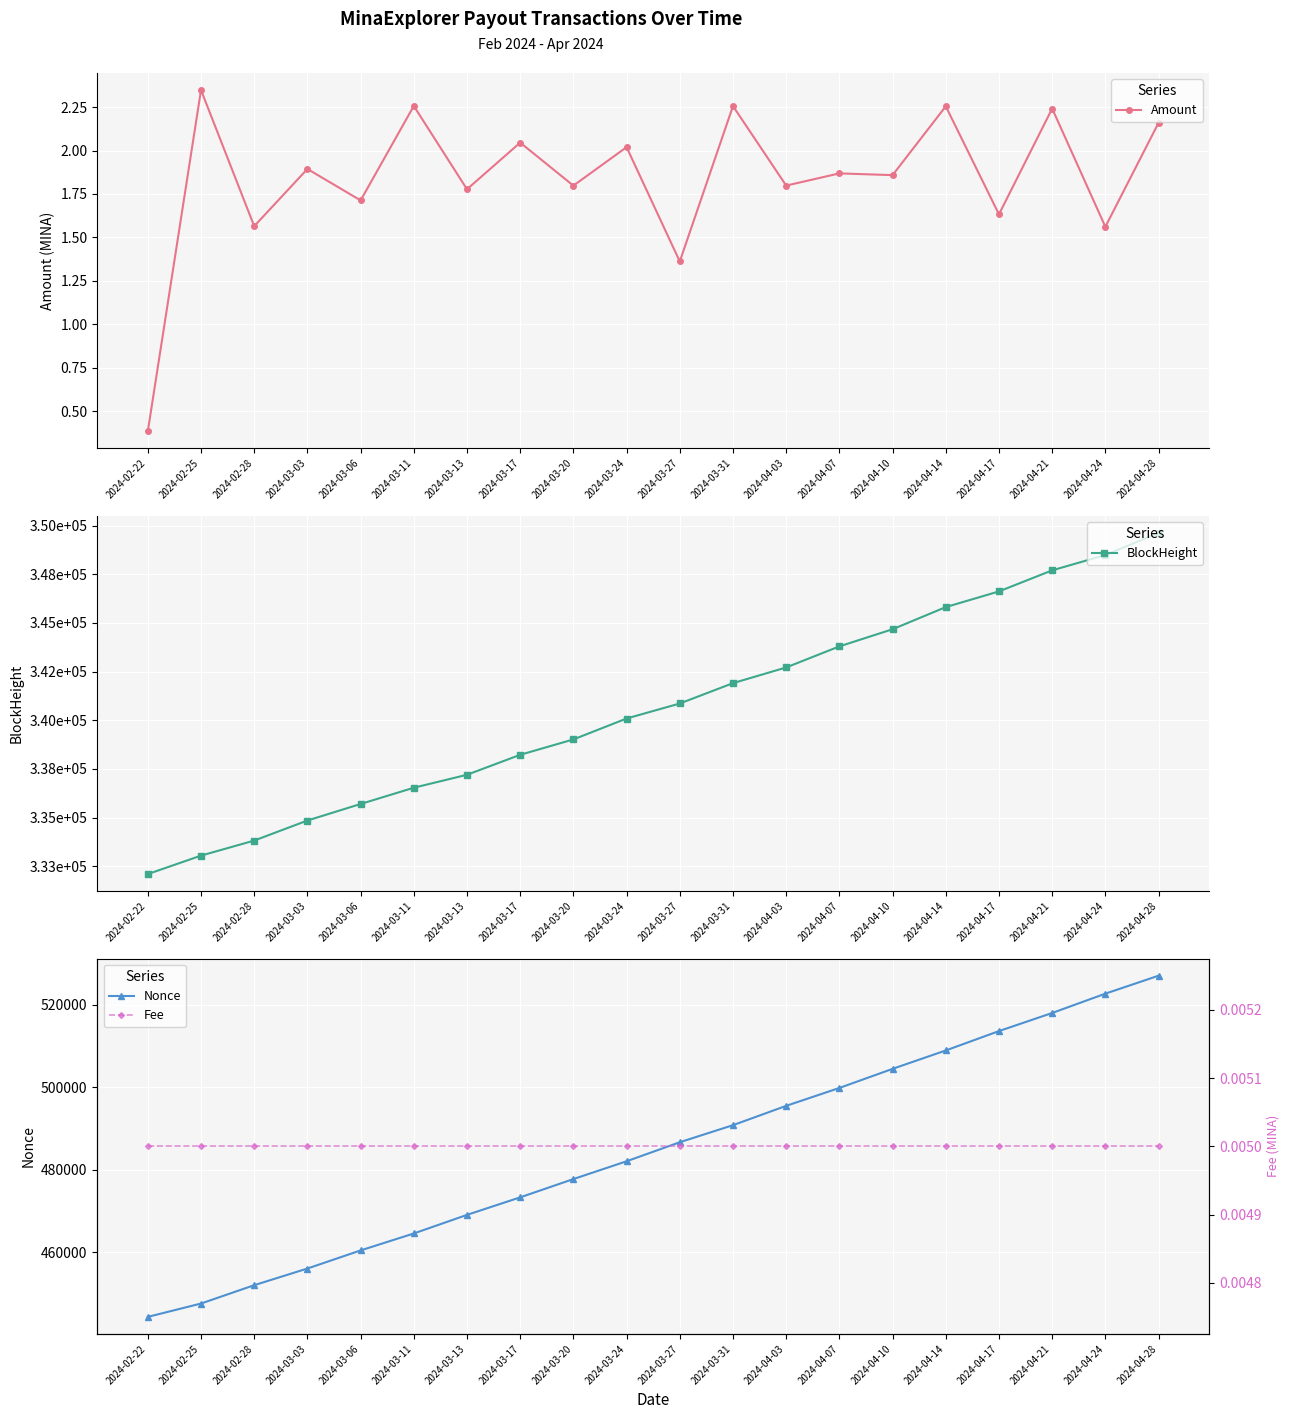

Reading right to left, list all the values displayed in this chart.

Amount: 2024-04-28=2.2	2024-04-24=1.6	2024-04-21=2.2	2024-04-17=1.6	2024-04-14=2.3	2024-04-10=1.9	2024-04-07=1.9	2024-04-03=1.8	2024-03-31=2.3	2024-03-27=1.4	2024-03-24=2.0	2024-03-20=1.8	2024-03-17=2.0	2024-03-13=1.8	2024-03-11=2.3	2024-03-06=1.7	2024-03-03=1.9	2024-02-28=1.6	2024-02-25=2.3	2024-02-22=0.4
BlockHeight: 2024-04-28=349623.0	2024-04-24=348486.0	2024-04-21=347699.0	2024-04-17=346618.0	2024-04-14=345812.0	2024-04-10=344675.0	2024-04-07=343795.0	2024-04-03=342714.0	2024-03-31=341907.0	2024-03-27=340863.0	2024-03-24=340092.0	2024-03-20=339018.0	2024-03-17=338229.0	2024-03-13=337203.0	2024-03-11=336538.0	2024-03-06=335703.0	2024-03-03=334854.0	2024-02-28=333825.0	2024-02-25=333052.0	2024-02-22=332105.0
Nonce: 2024-04-28=527084.0	2024-04-24=522728.0	2024-04-21=518038.0	2024-04-17=513652.0	2024-04-14=508952.0	2024-04-10=504494.0	2024-04-07=499859.0	2024-04-03=495521.0	2024-03-31=490834.0	2024-03-27=486699.0	2024-03-24=482081.0	2024-03-20=477767.0	2024-03-17=473331.0	2024-03-13=469079.0	2024-03-11=464570.0	2024-03-06=460460.0	2024-03-03=456069.0	2024-02-28=452029.0	2024-02-25=447579.0	2024-02-22=444342.0
Fee: 2024-04-28=0.0	2024-04-24=0.0	2024-04-21=0.0	2024-04-17=0.0	2024-04-14=0.0	2024-04-10=0.0	2024-04-07=0.0	2024-04-03=0.0	2024-03-31=0.0	2024-03-27=0.0	2024-03-24=0.0	2024-03-20=0.0	2024-03-17=0.0	2024-03-13=0.0	2024-03-11=0.0	2024-03-06=0.0	2024-03-03=0.0	2024-02-28=0.0	2024-02-25=0.0	2024-02-22=0.0